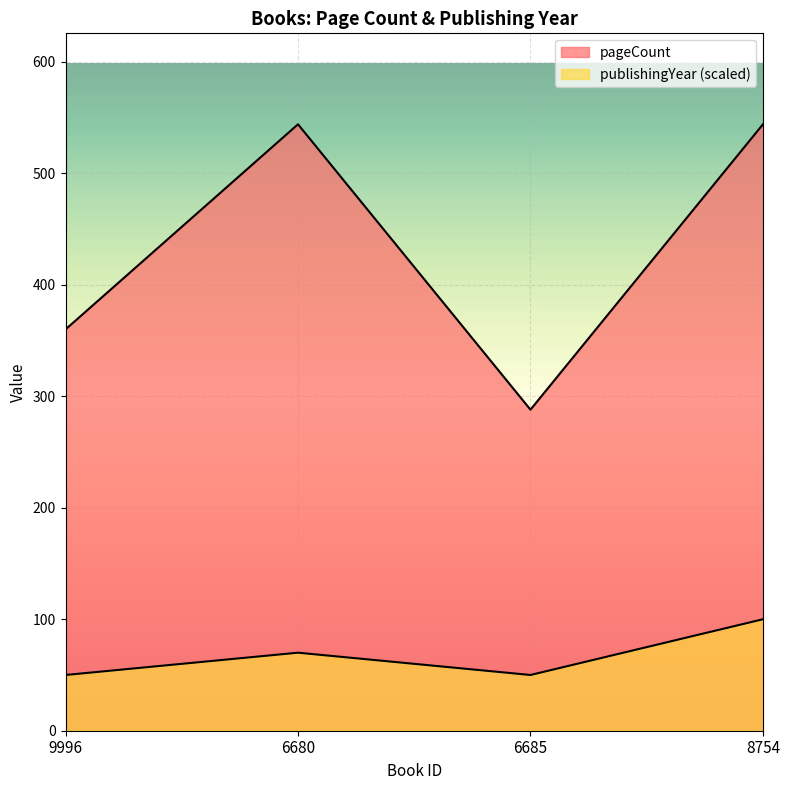

Rank the categories by publishingYear value from highest to lowest.

8754, 6680, 9996, 6685